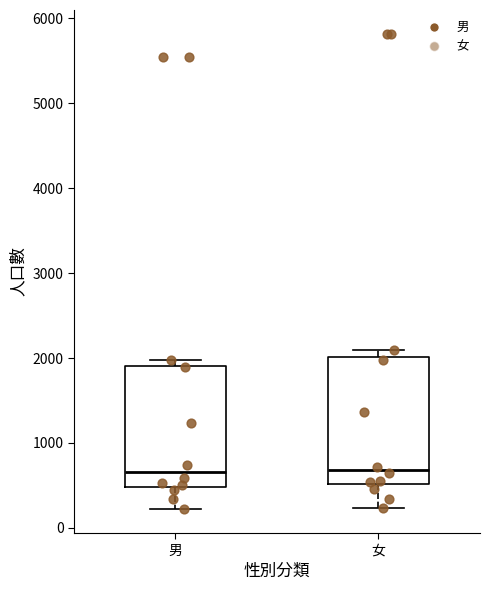

Reading left to right, read every box against the y-axis: the position of its median line, the range the box covers, and the ends of its whiskers. The values are not printed on the chart, so give them approximately, as read against the axis.

男: median 700, box 500 to 1900, whiskers 200 to 2000
女: median 700, box 500 to 2000, whiskers 200 to 2100